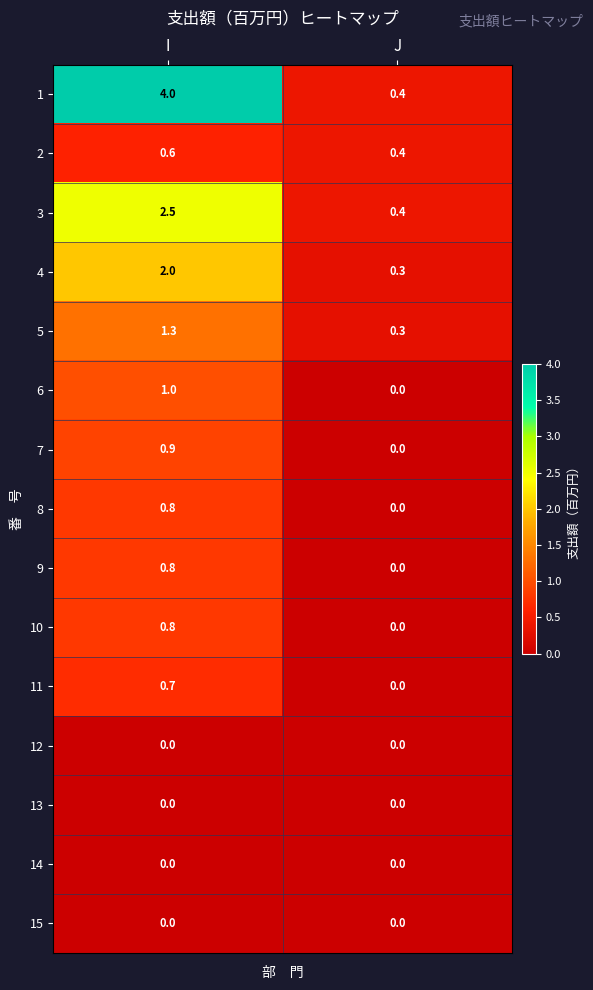

What is the difference between the highest and lowest values at J?

0.4